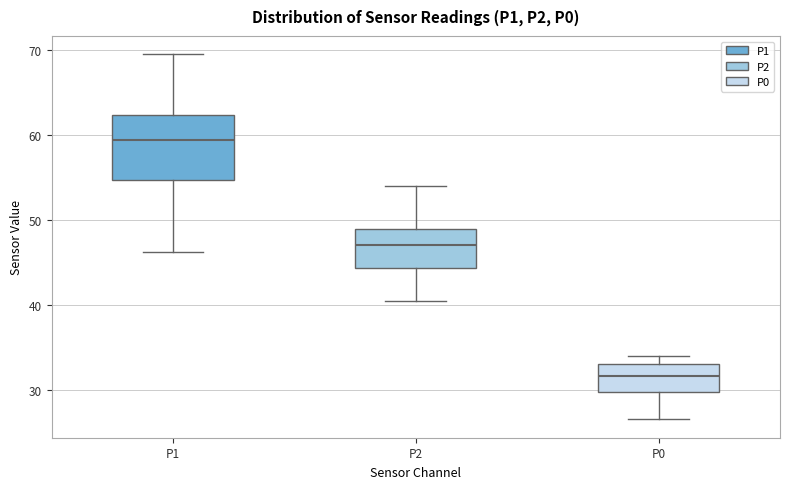

Which box has the lowest median line?

P0